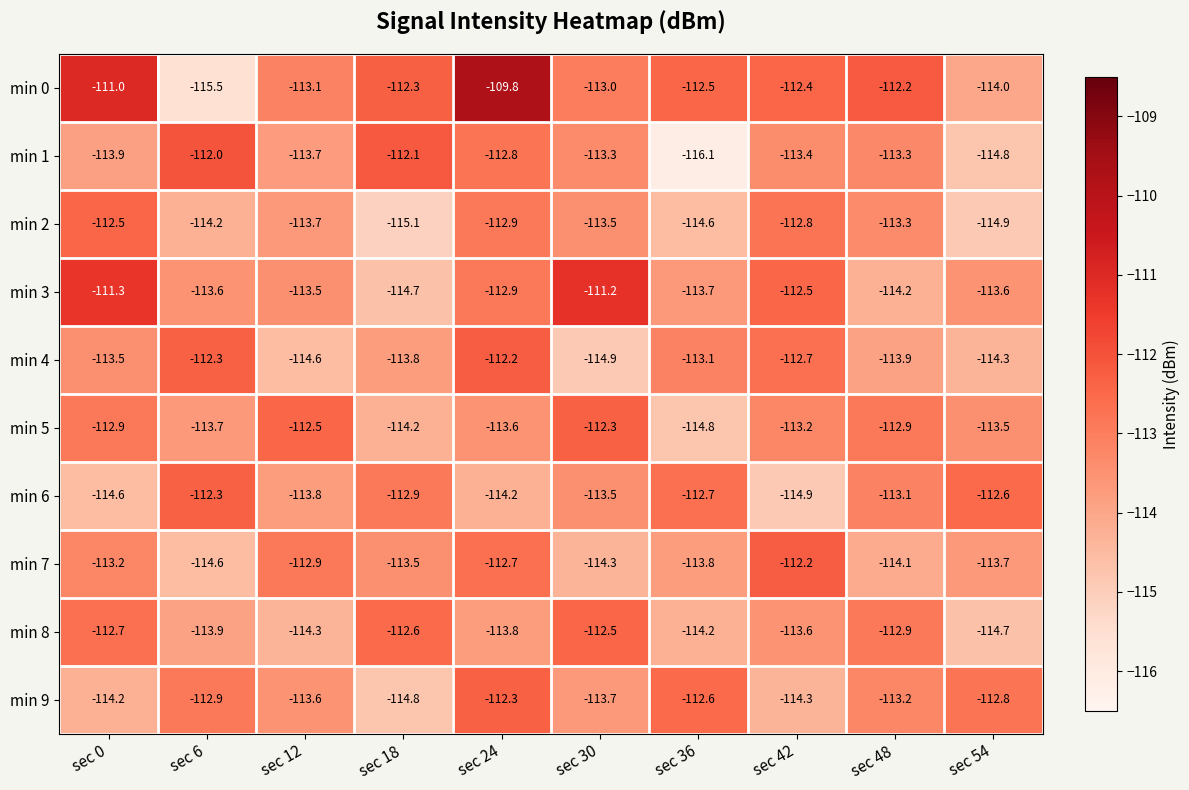

What is the sum of the min 1 values at sec 54 and sec 30?

-228.1